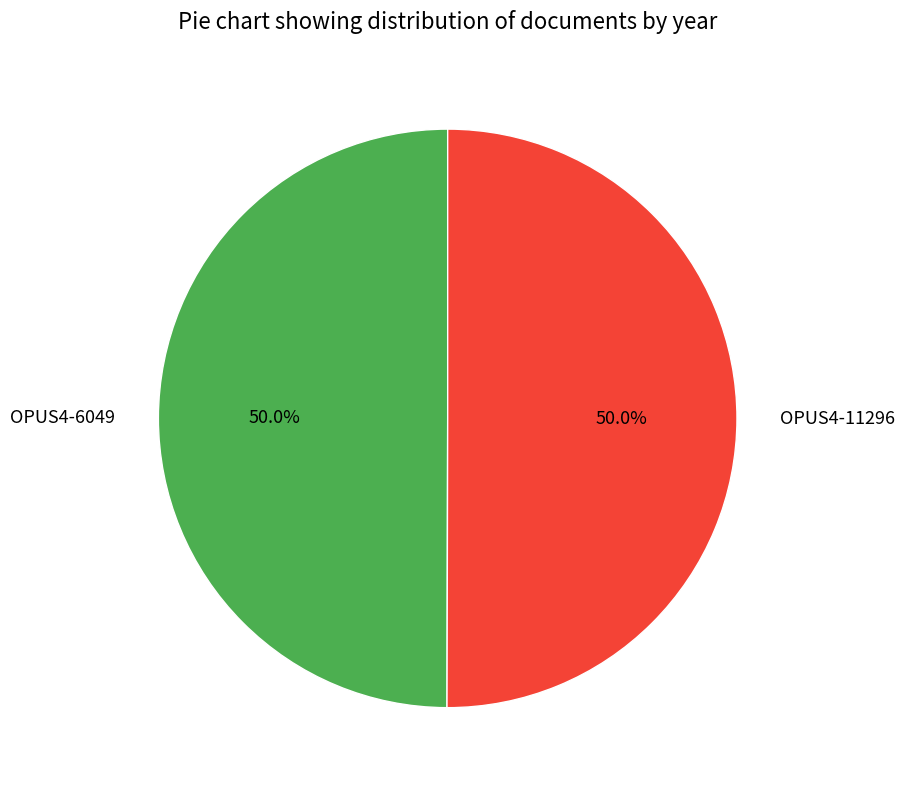

The OPUS4-6049 slice represents 50% of the pie. True or false?

True